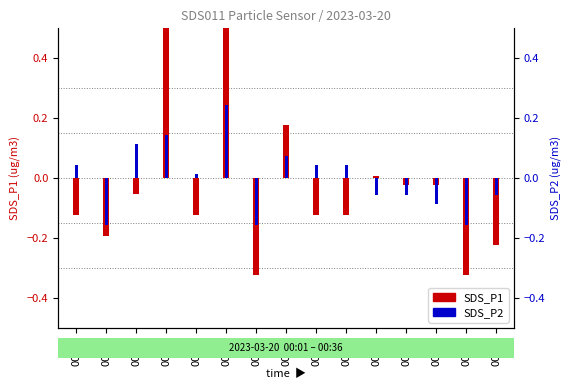

What is the sum of the SDS_P1 values at 00:21 and 00:06?

-0.2